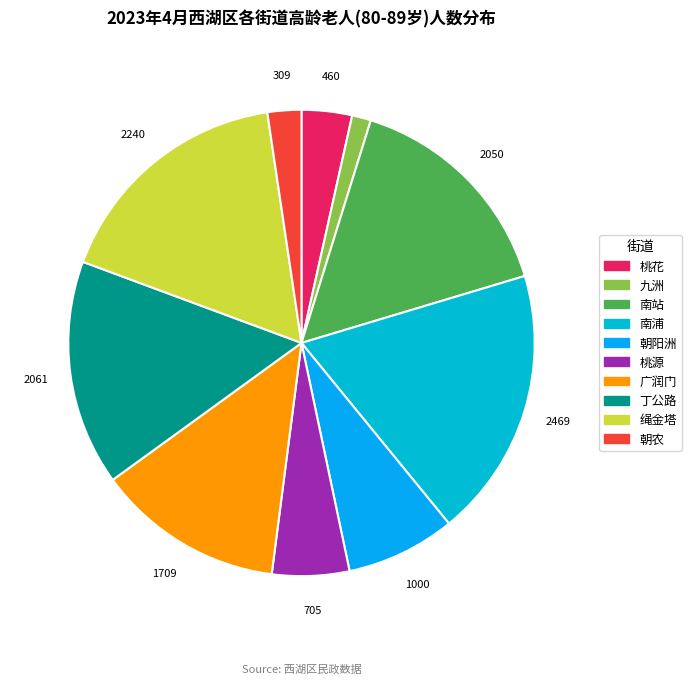

To the nearest percent, what is the difference between the 九洲 and 绳金塔 slice percentages?

16%